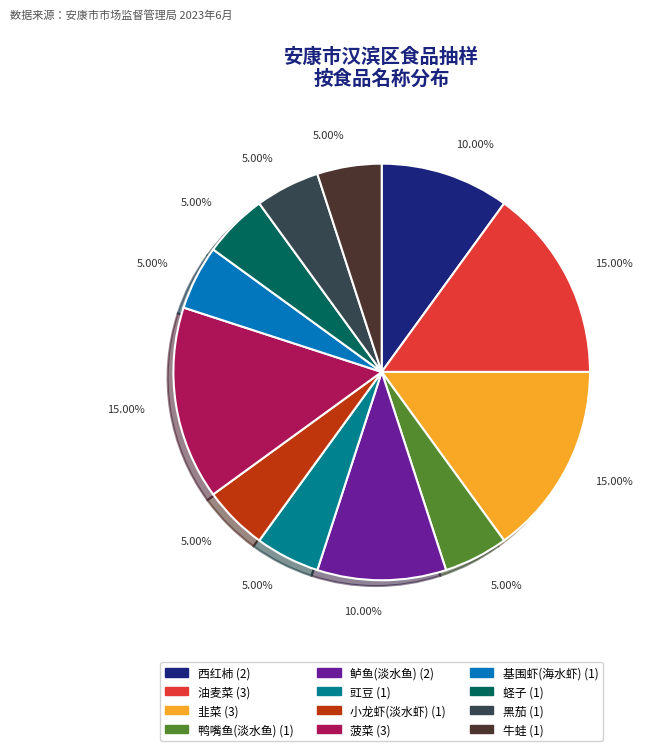

To the nearest percent, what percentage of the pie is 黑茄?

5%